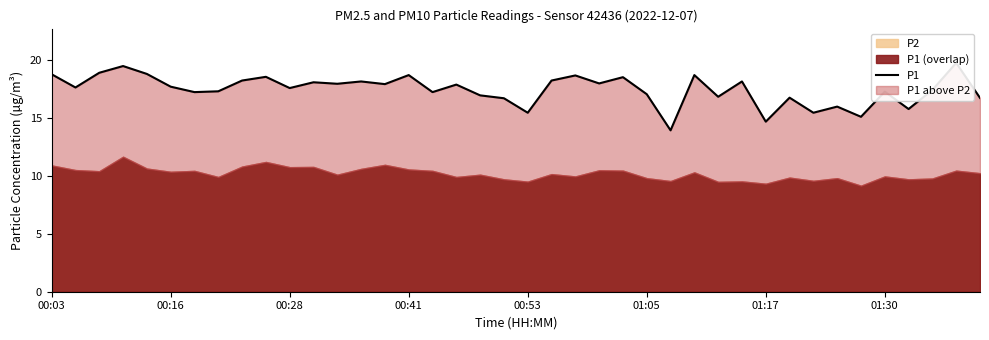

What is the approximate value at 39?

16.7